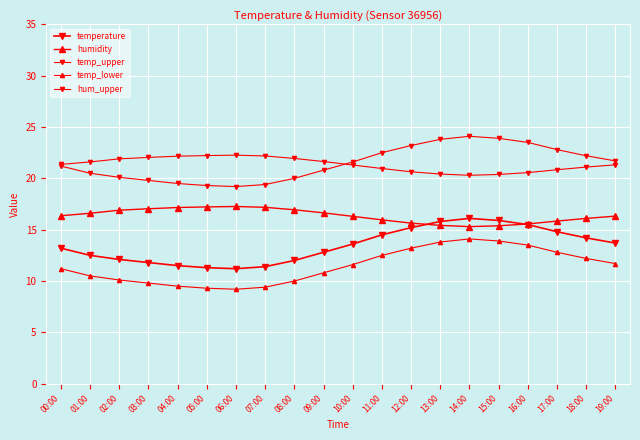

Does the chart have visible grid lines?

Yes